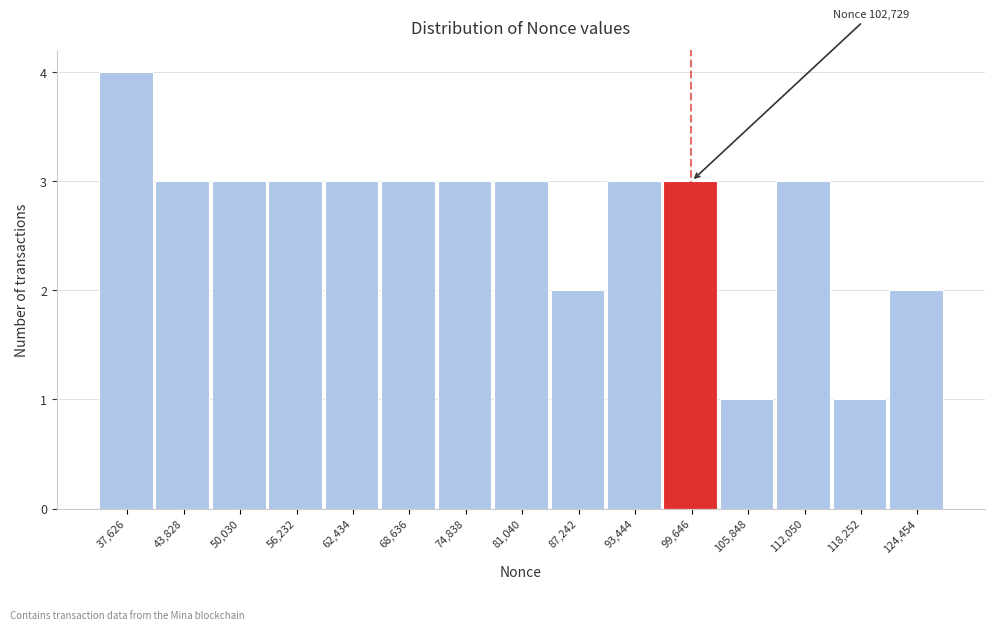

Reading right to left, what are all the values shown in this chart?

124,454=2	118,252=1	112,050=3	105,848=1	99,646=3	93,444=3	87,242=2	81,040=3	74,838=3	68,636=3	62,434=3	56,232=3	50,030=3	43,828=3	37,626=4